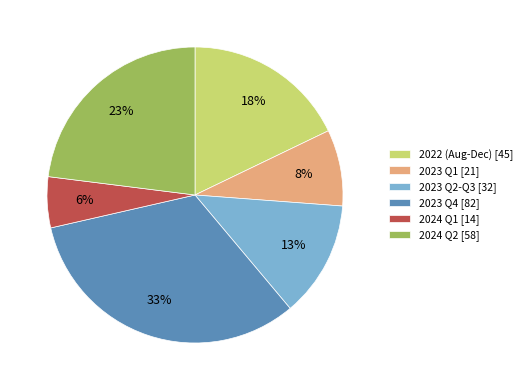

Between 2022 (Aug-Dec) [45] and 2023 Q2-Q3 [32], which is larger?

2022 (Aug-Dec) [45]